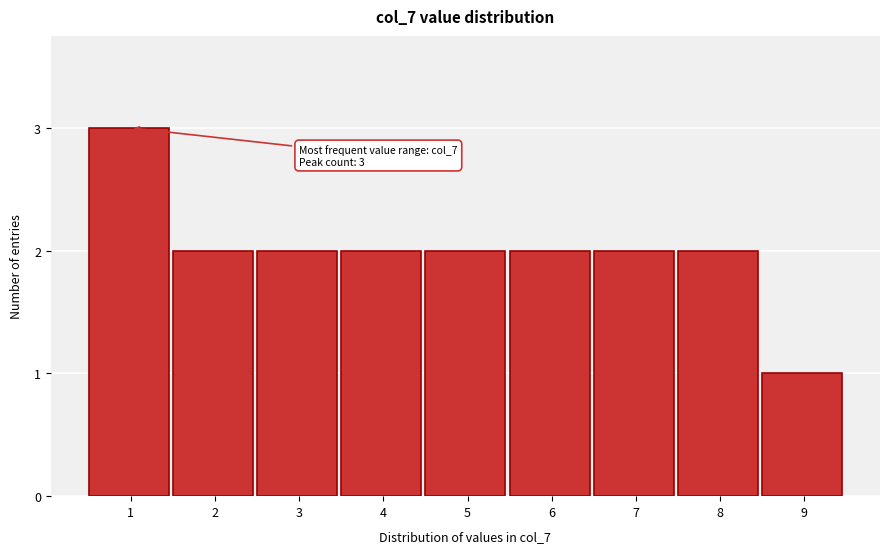

Reading left to right, what are all the values shown in this chart?

3	2	2	2	2	2	2	2	1